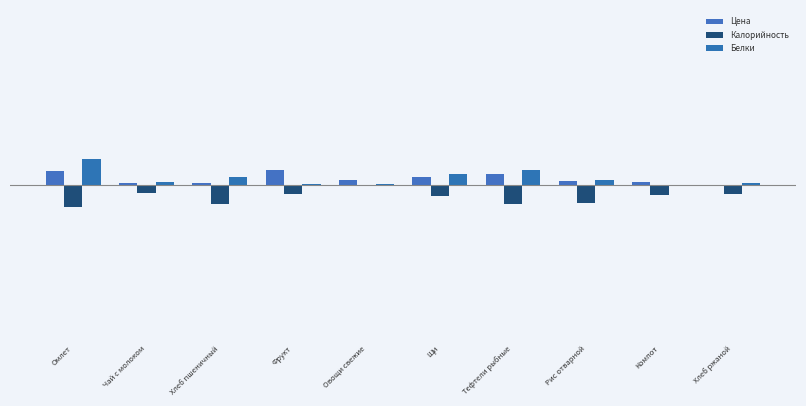

What is the average value of the Белки series?

11.9